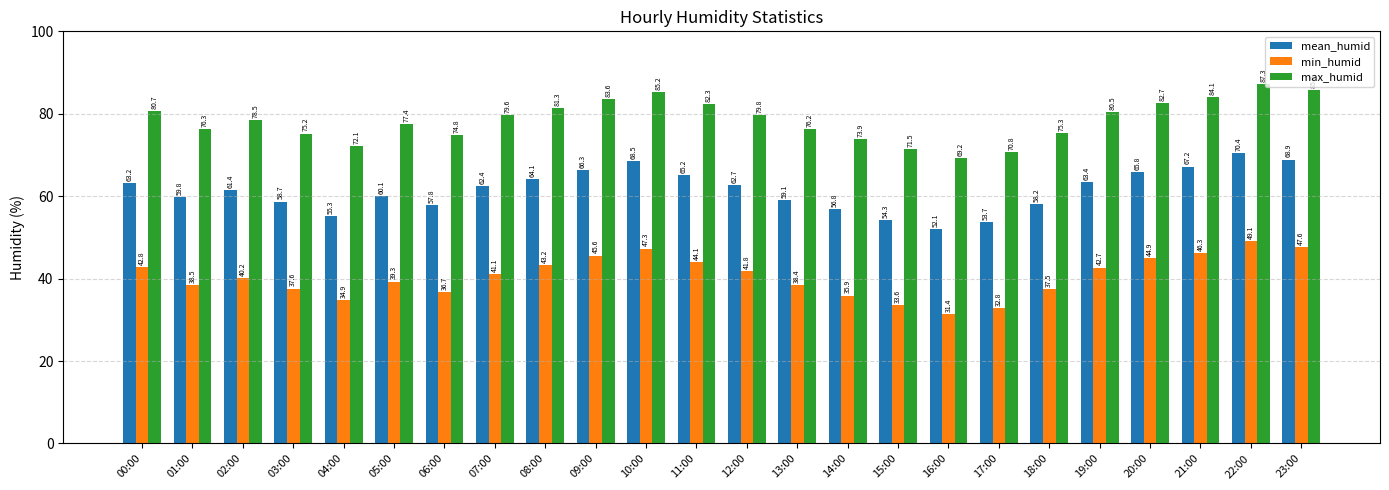

At which category is the sum across all series the highest?

22:00